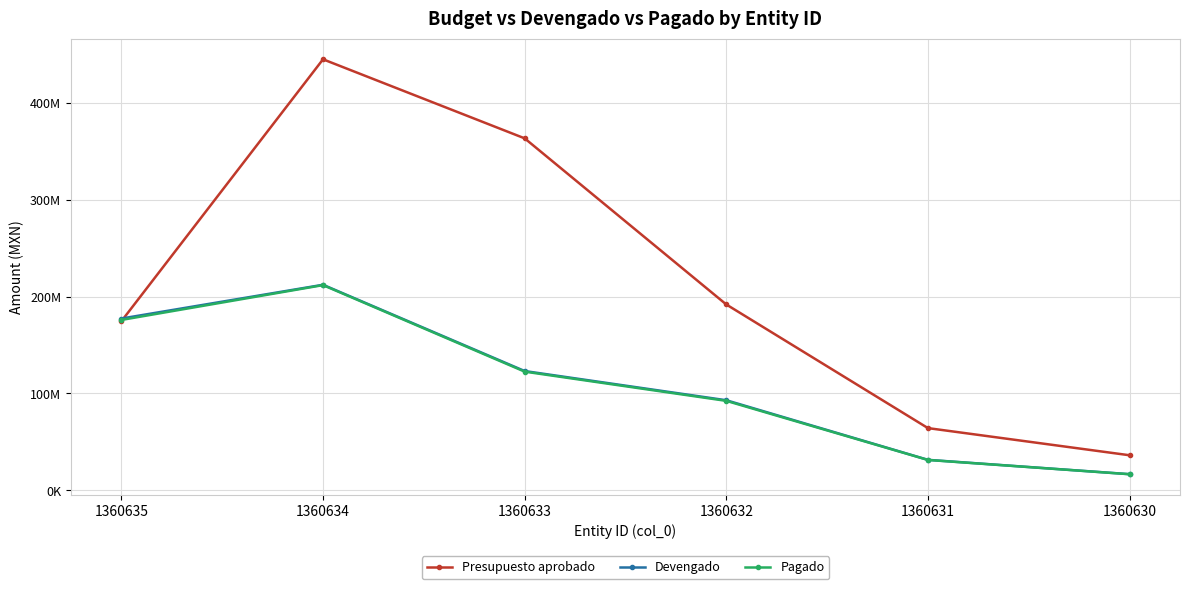

Is this an area chart (filled region under the line)?

No